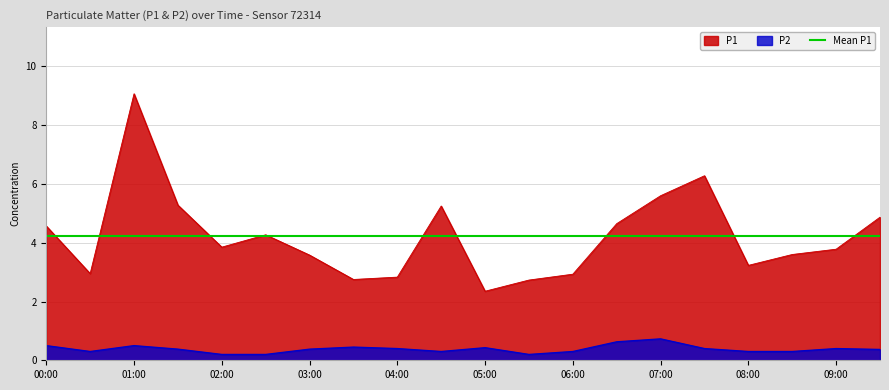

Which series has the largest total across all categories?

P1